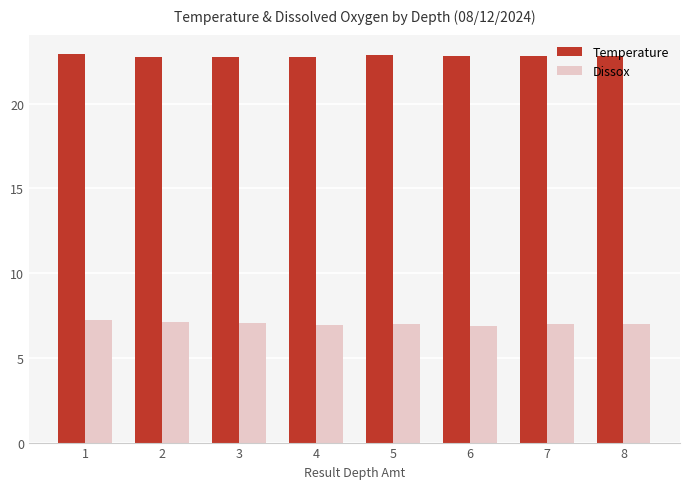

What is the spread (max minus min) of values at 7?

15.8